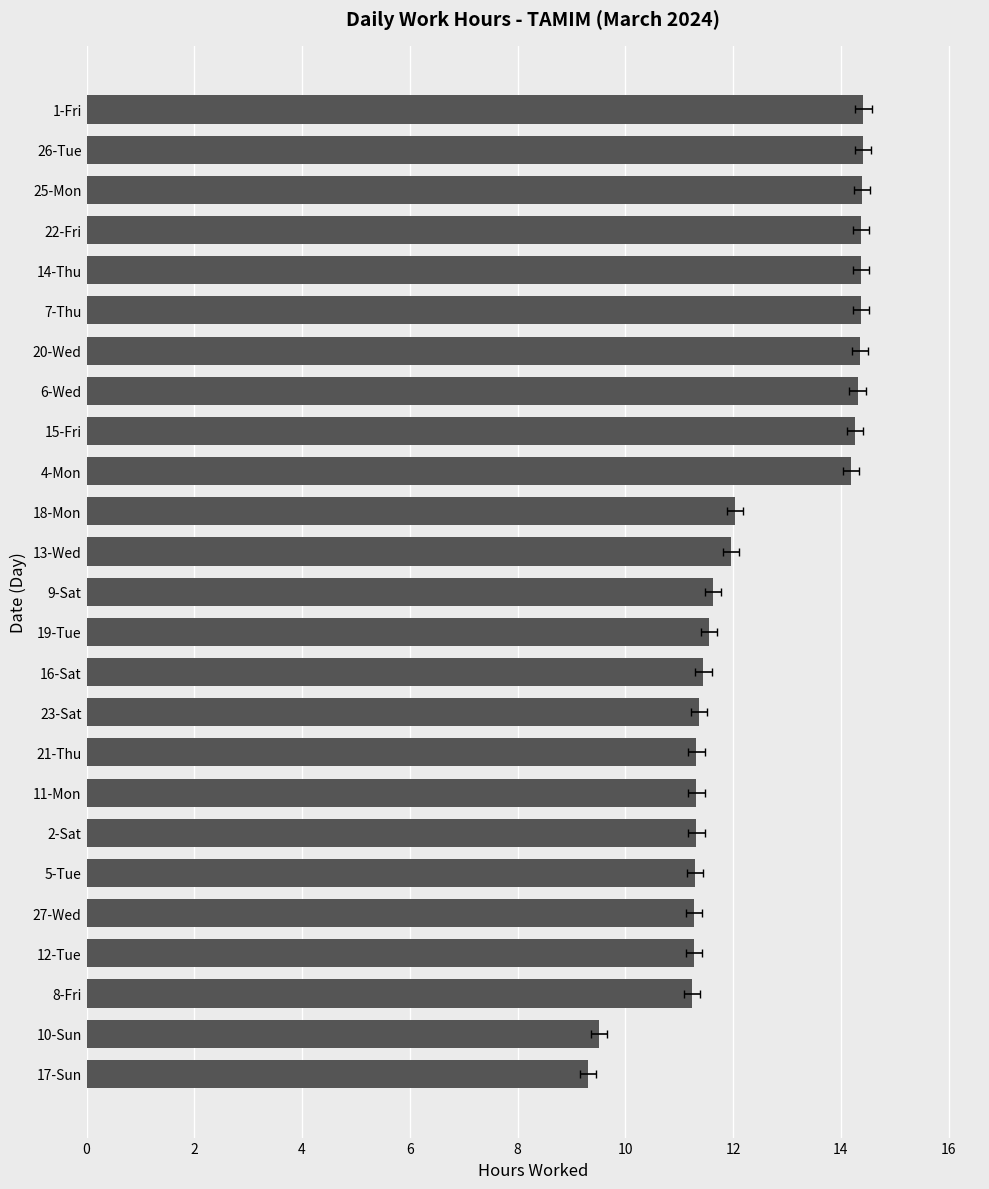

Is it true that the value at 4-Mon is 21.4?

False